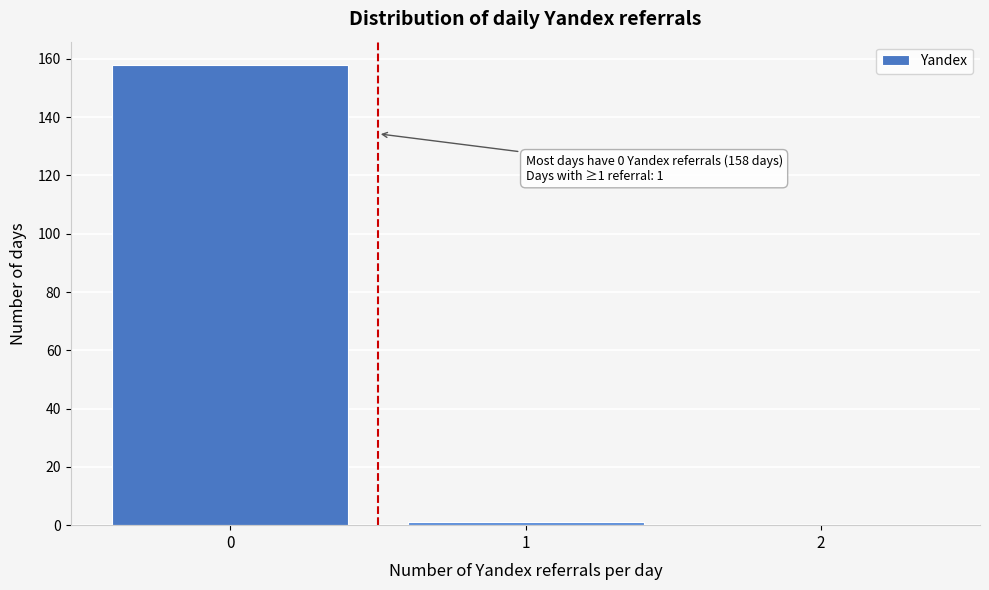

Reading left to right, list all the values displayed in this chart.

0=158	1=1	2=0